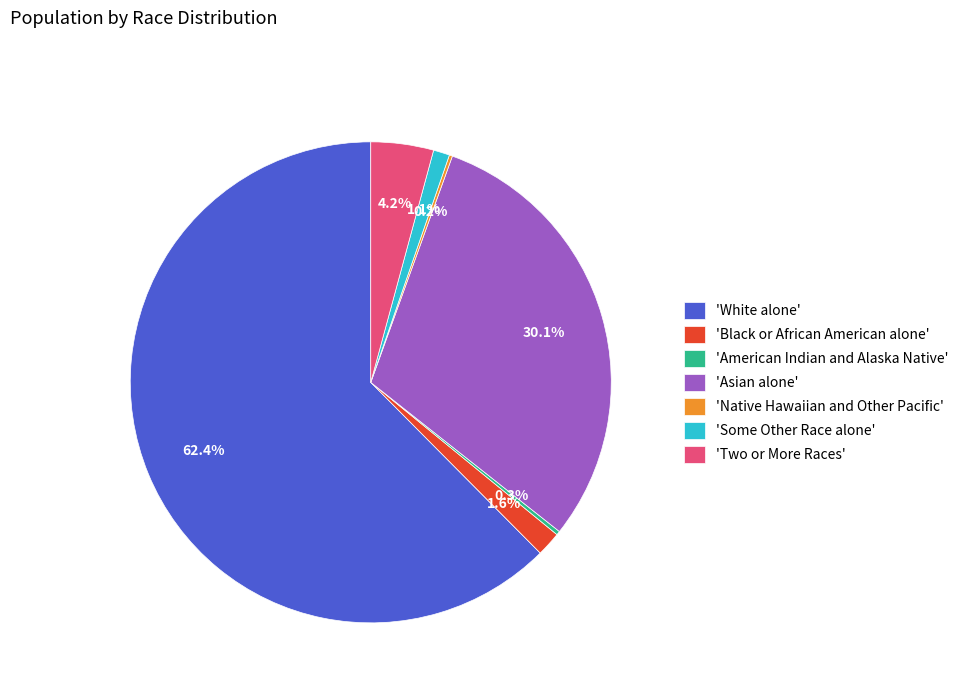

What is the largest slice in the pie chart?

'White alone'